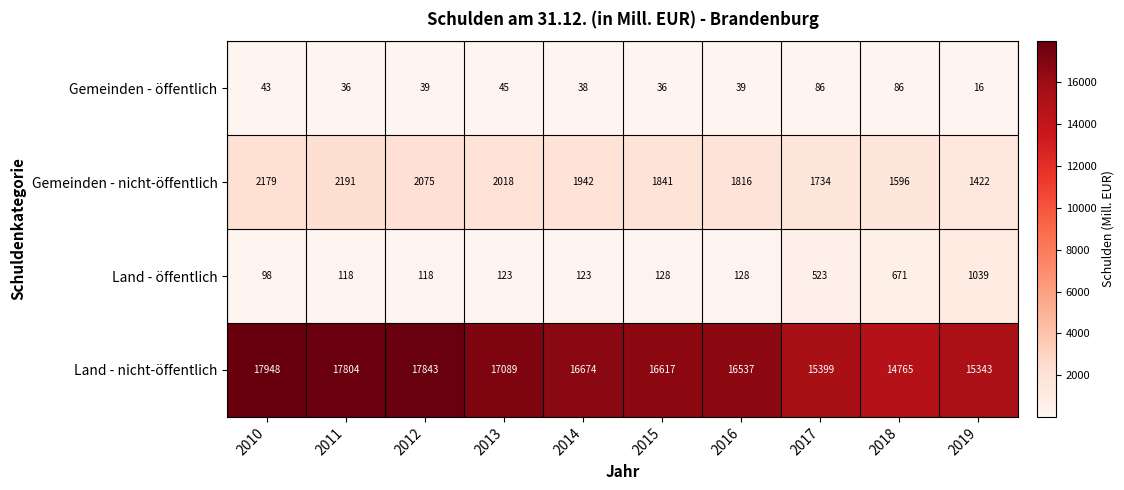

What is the average value of the Gemeinden - öffentlich series?

46